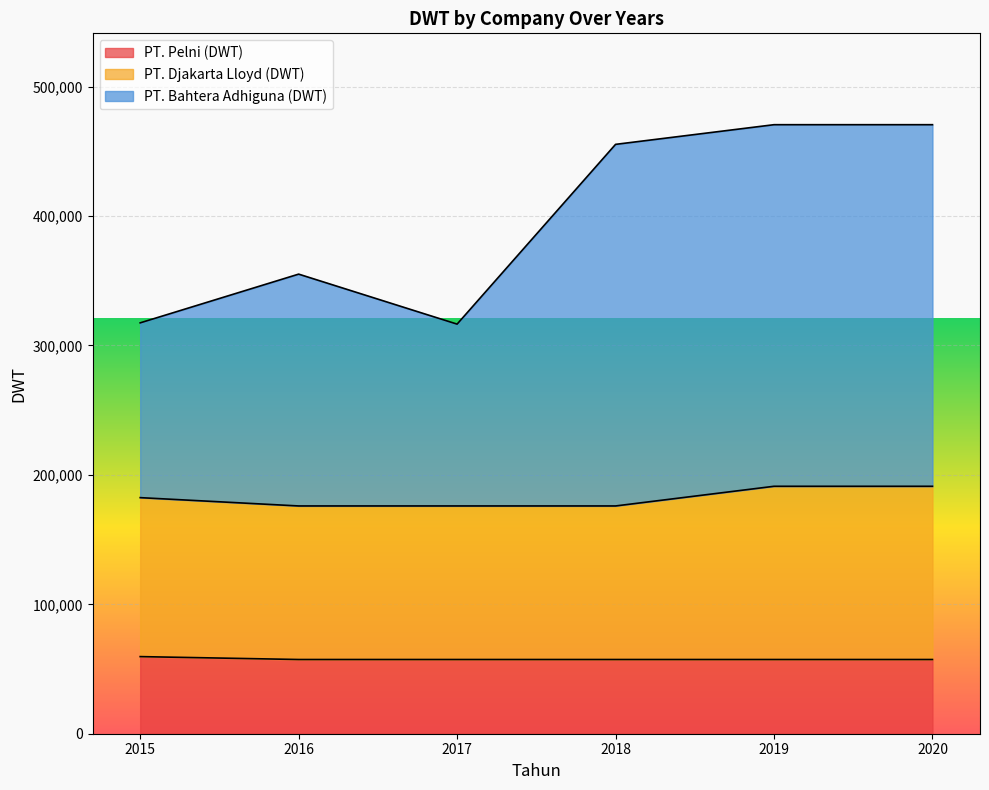

At how many categories does at least one series exceed 386568?

3